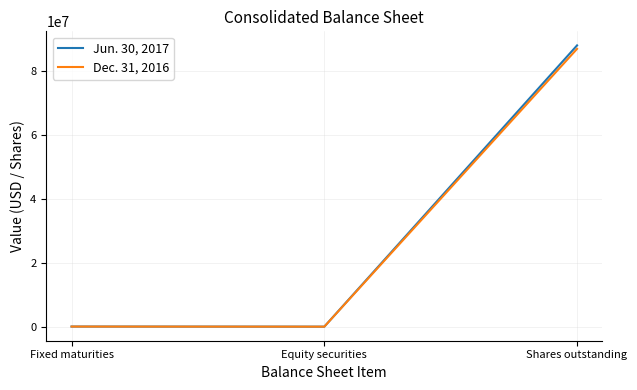

At which category does the chart reach its peak across all series?

Shares outstanding